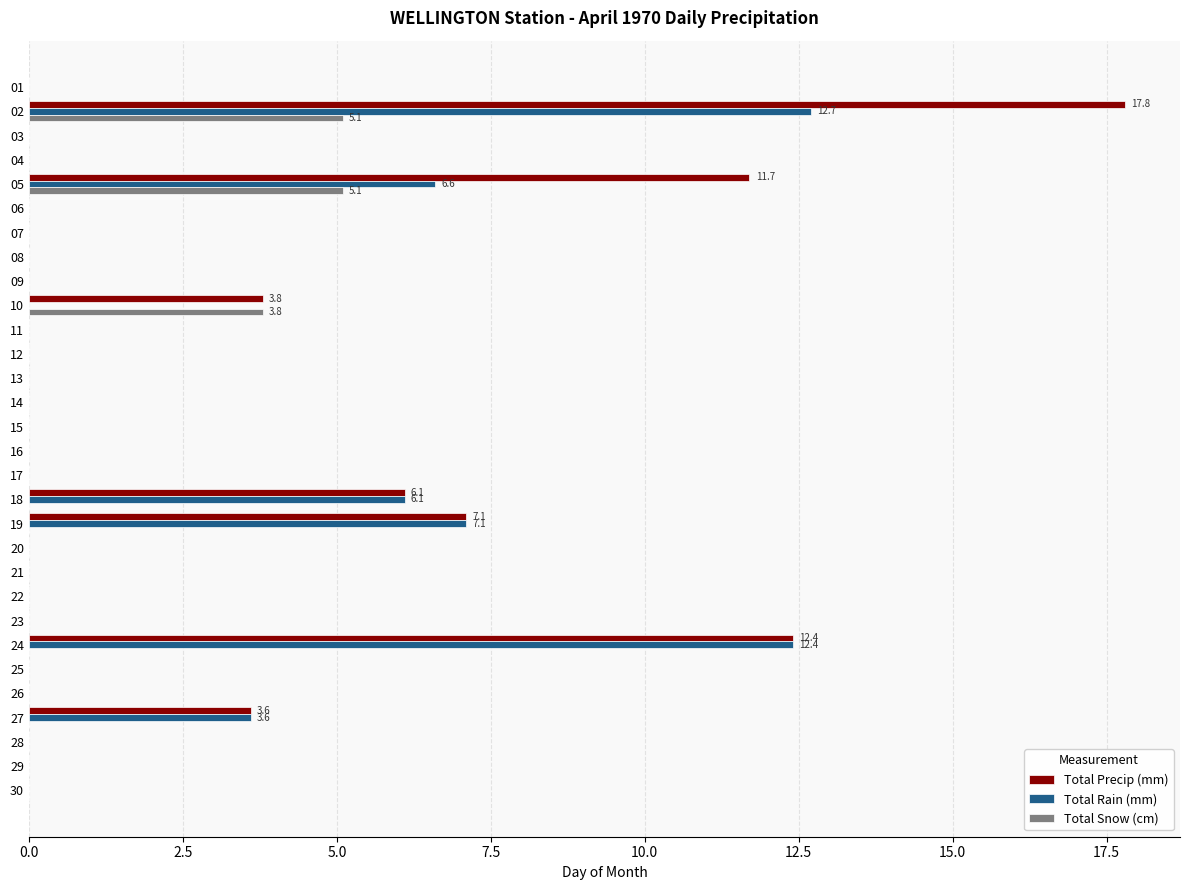

What is the total value across all series at 24?

24.8